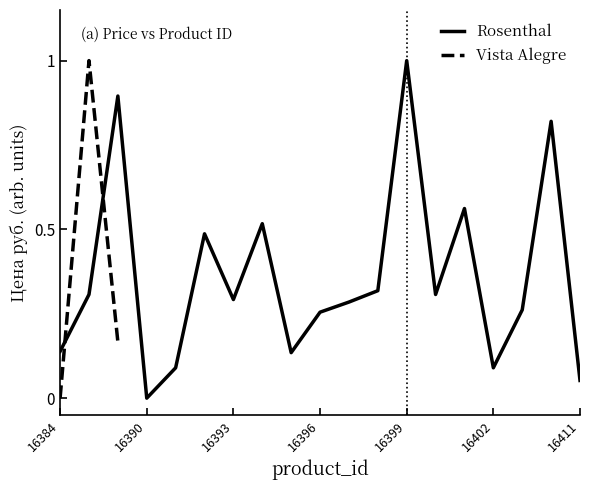

Which category has the lowest value in the Rosenthal series?

16390